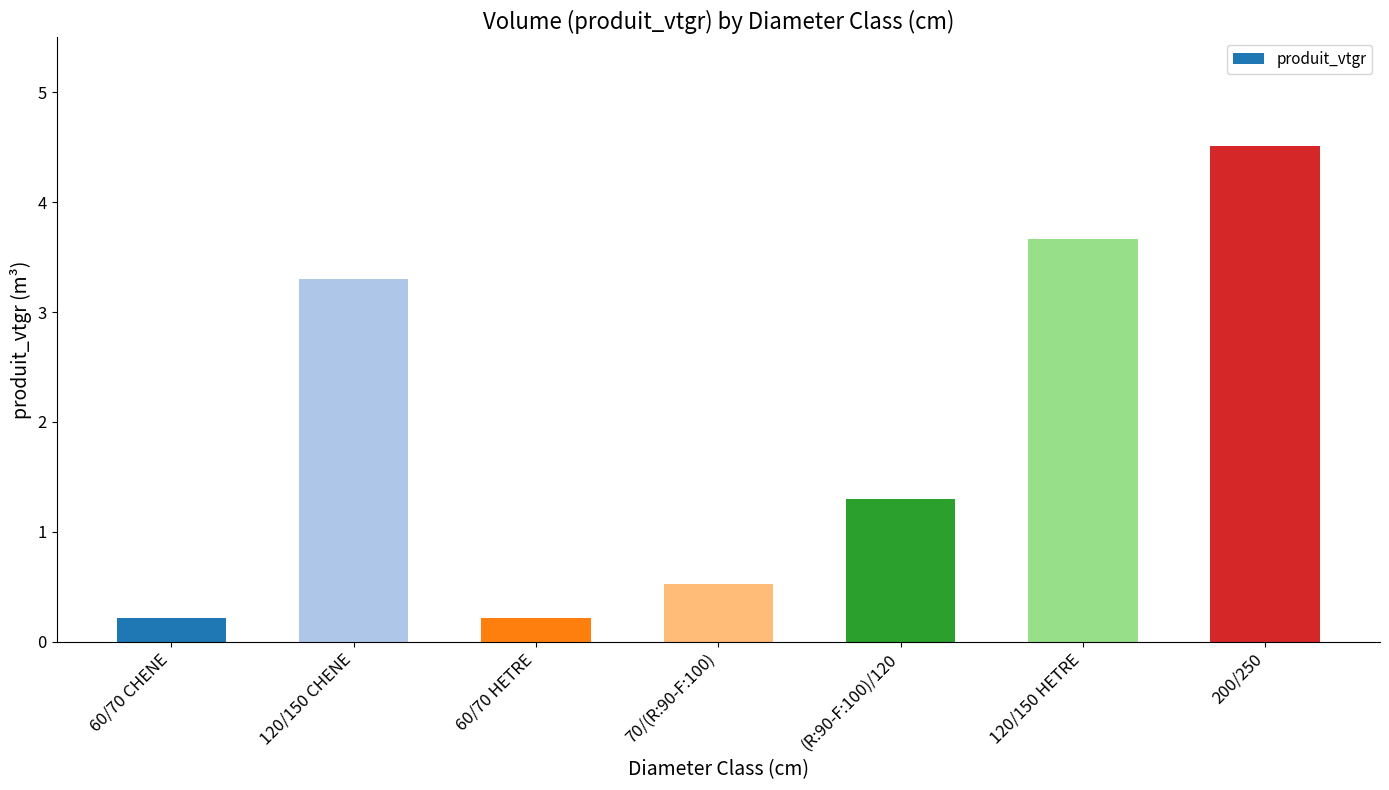

The chart shows a value of 0.2 at 60/70 CHENE. True or false?

True